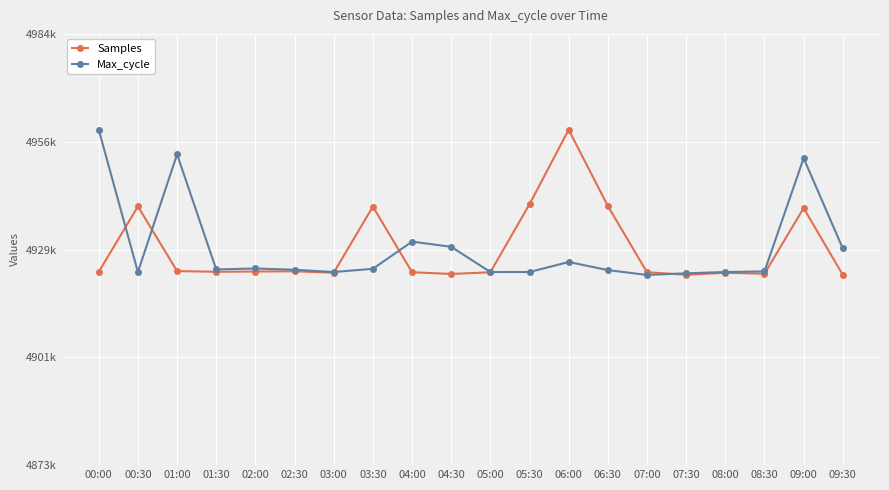

The value of Max_cycle at 01:30 is 4923871.2. True or false?

True